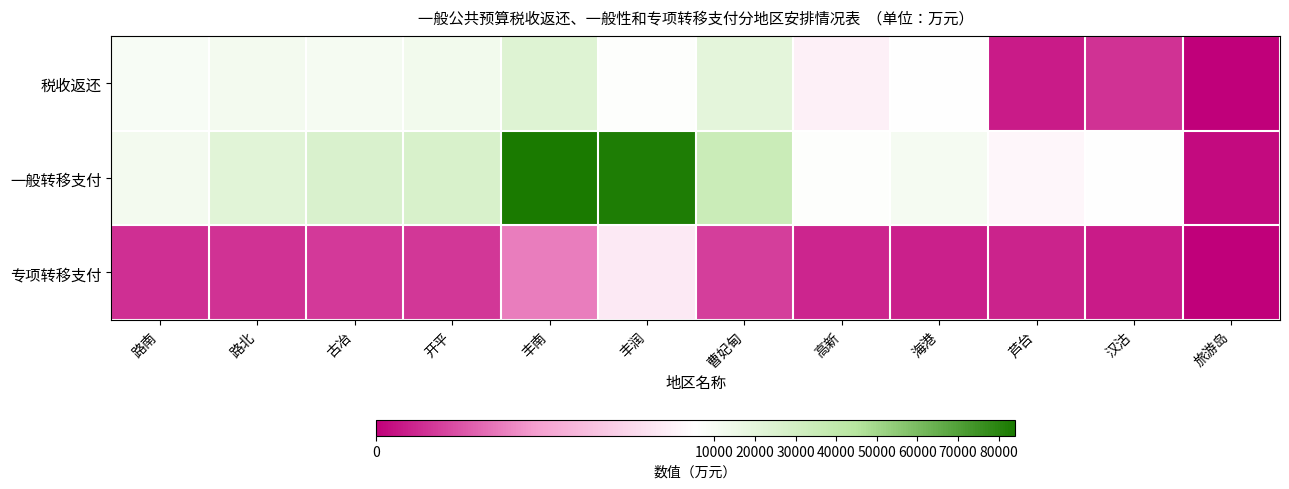

Which series has the largest range (max minus min)?

一般转移支付